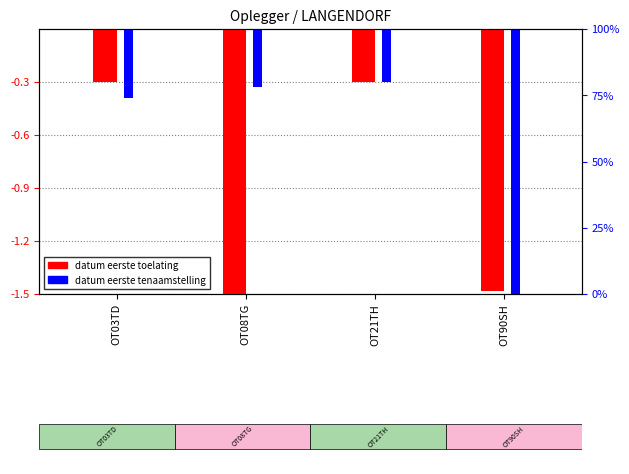

What is the sum of the datum_eerste_tenaamstelling_in_nederland values at OT08TG and OT90SH?

-1.8